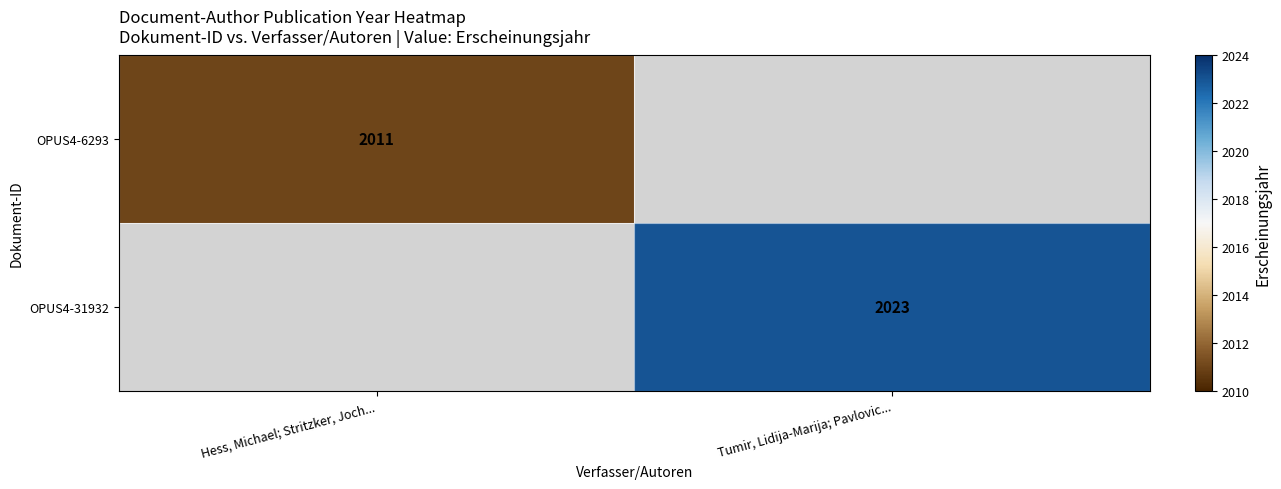

How many categories are shown in the chart?

2